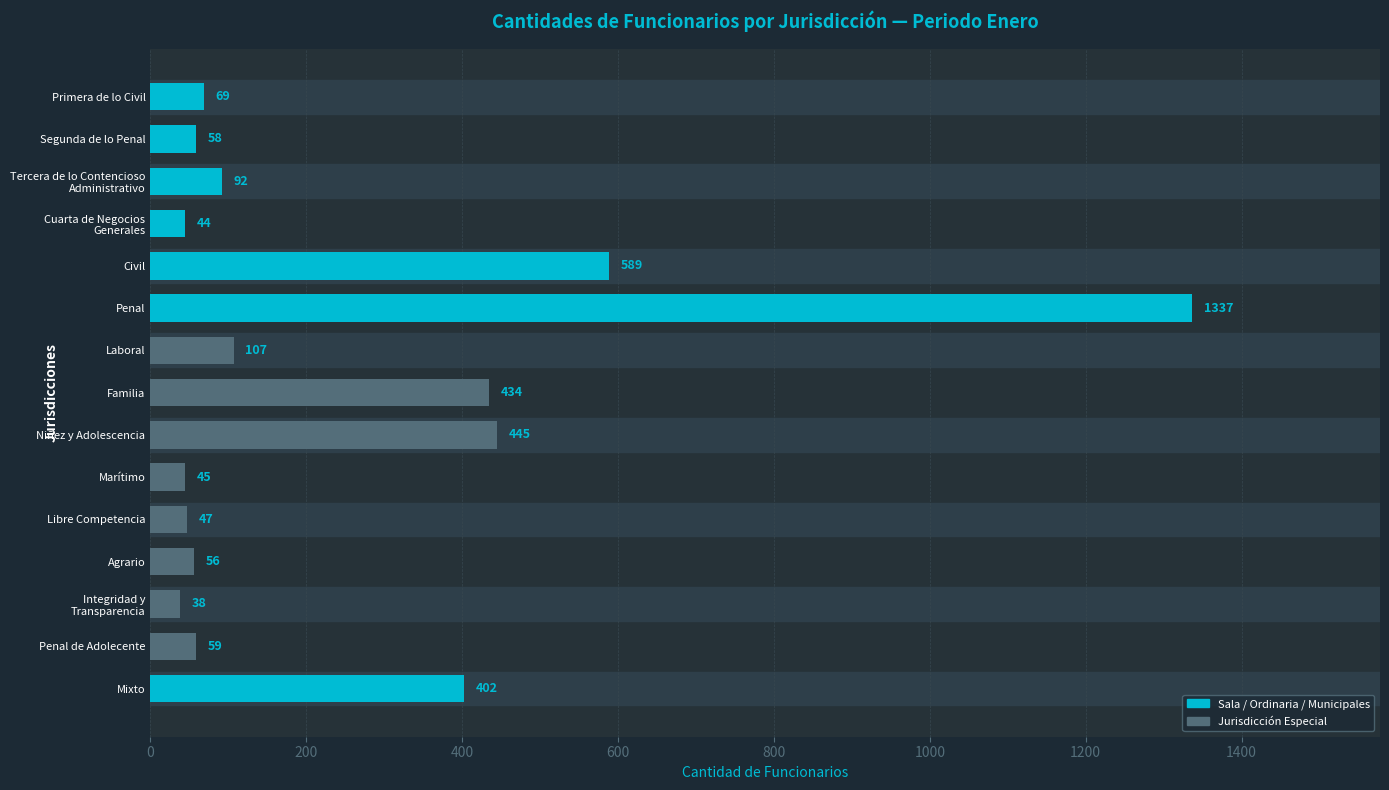

What is the value of the 12th bar from the top?

56